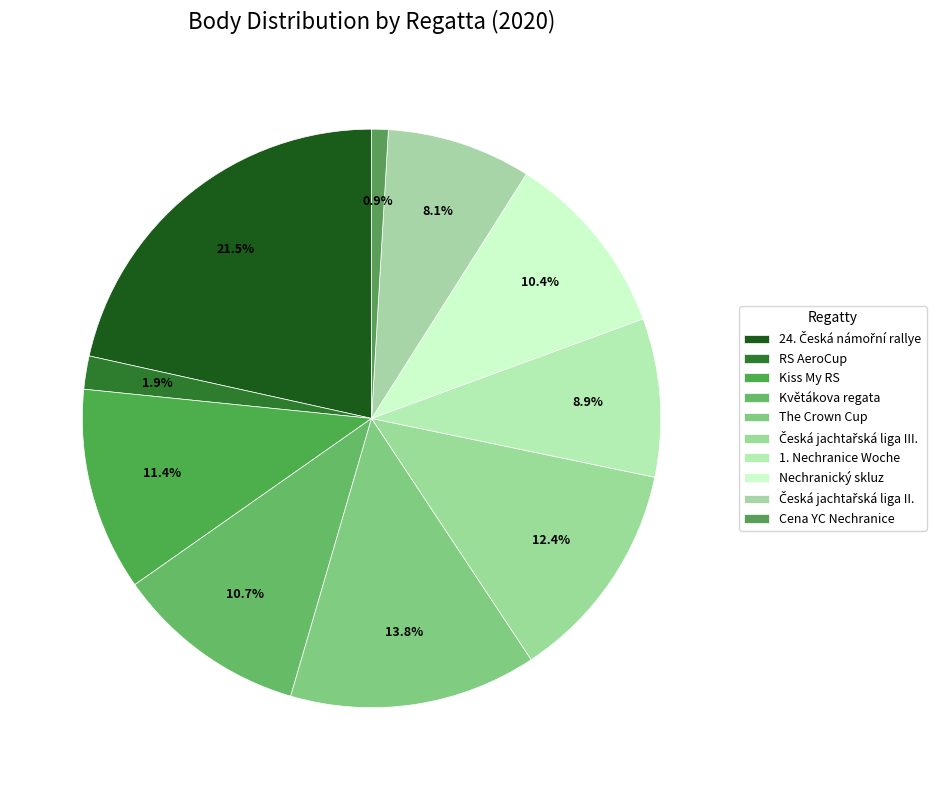

True or false: 1. Nechranice Woche accounts for 1% of the total.

False